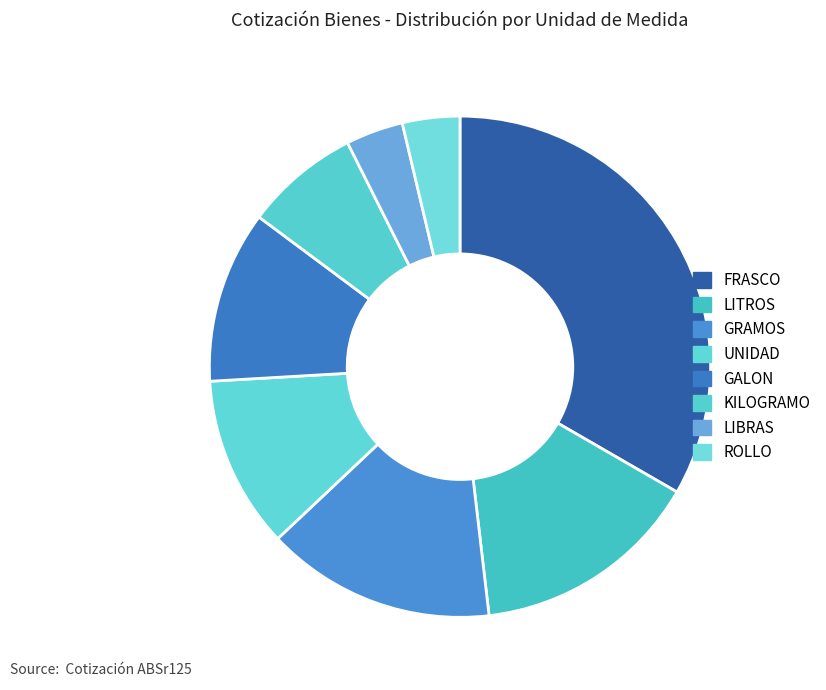

To the nearest percent, what is the difference between the UNIDAD and LITROS slice percentages?

4%